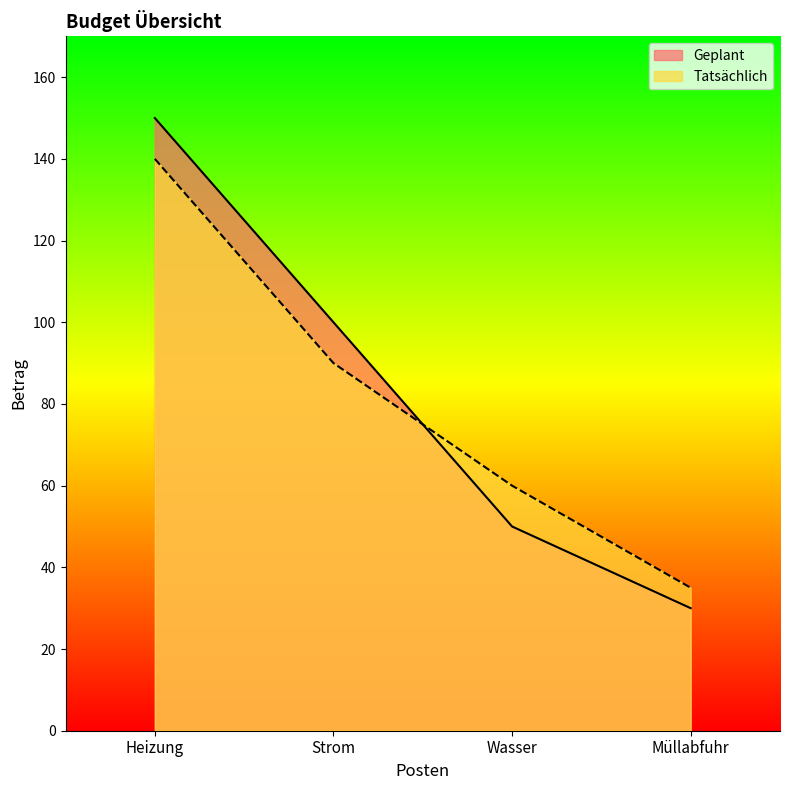

The value of Geplant at Heizung is 80. True or false?

False